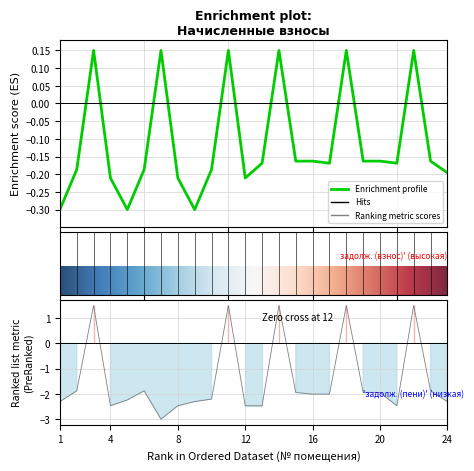

Between 7 and 11, which is larger?

7